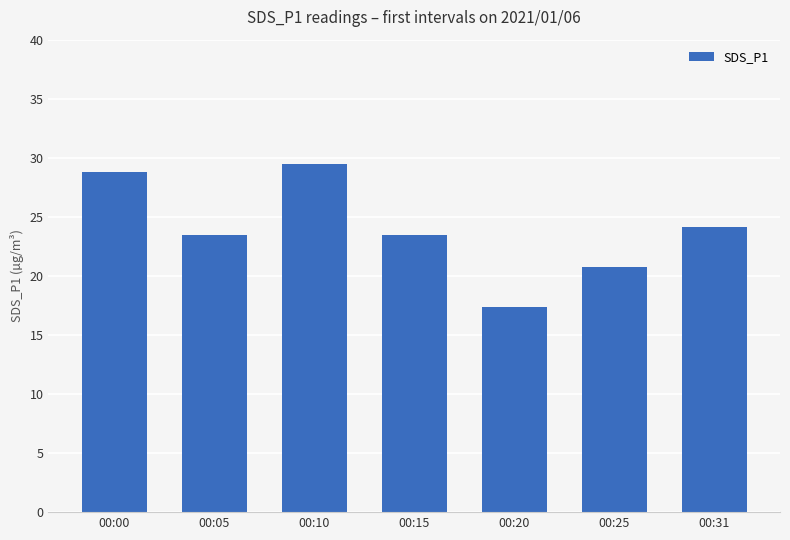

The value at 00:20 is 17.4. True or false?

True